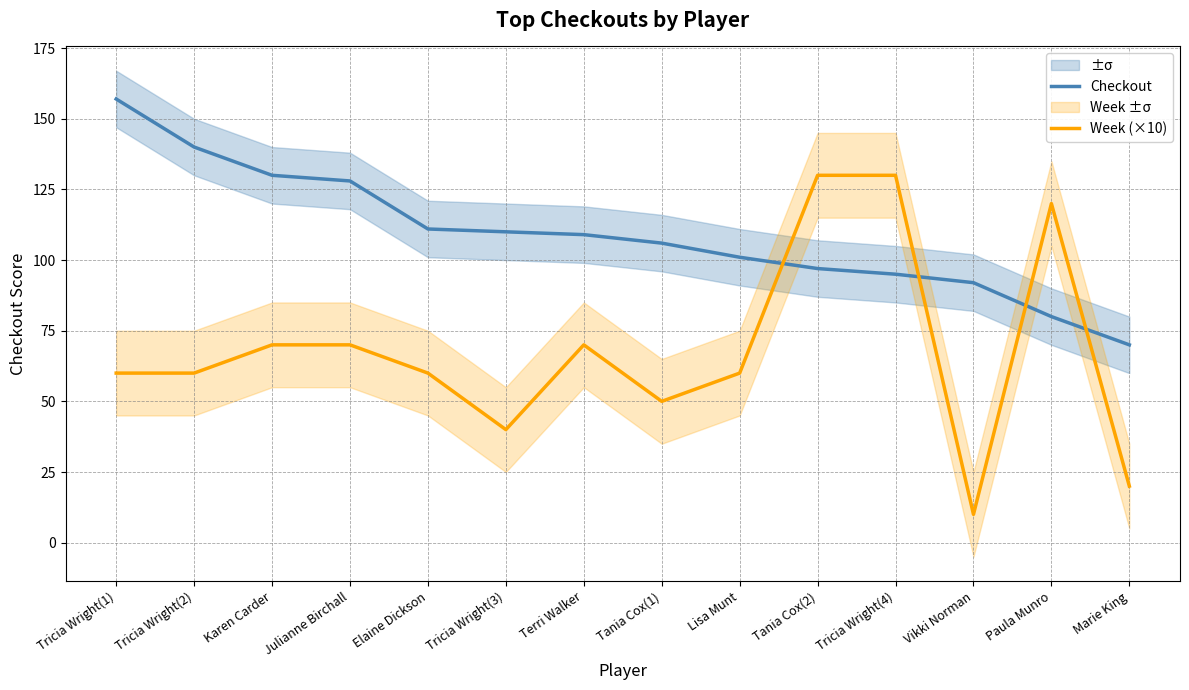

The Week (×10) series shows 54 at Tricia Wright(4). True or false?

False